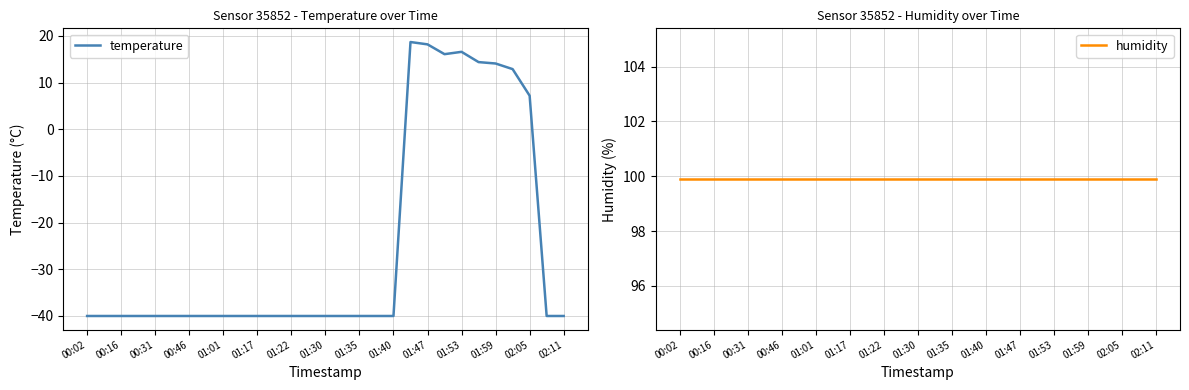

What is the value of the temperature point at the 5th from the left?

-40.0